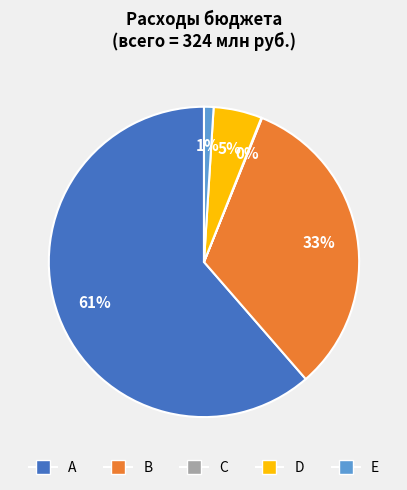

Between D and A, which is larger?

A